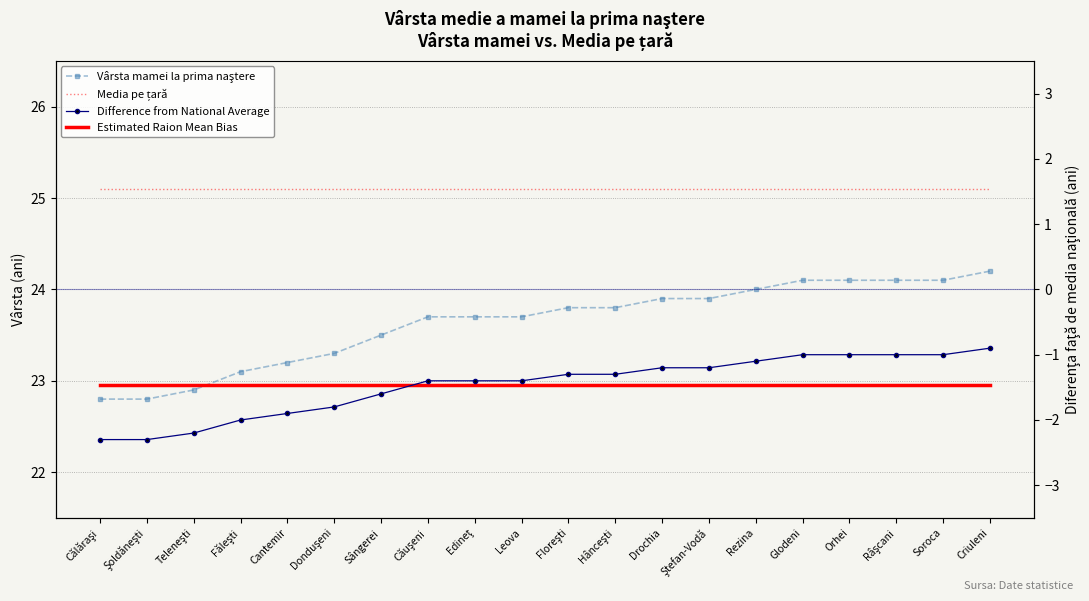

At Călăraşi, list the series in order from largest to smallest.

Media pe țară, Vârsta mamei la prima naştere, Estimated Raion Mean Bias, Difference from National Average